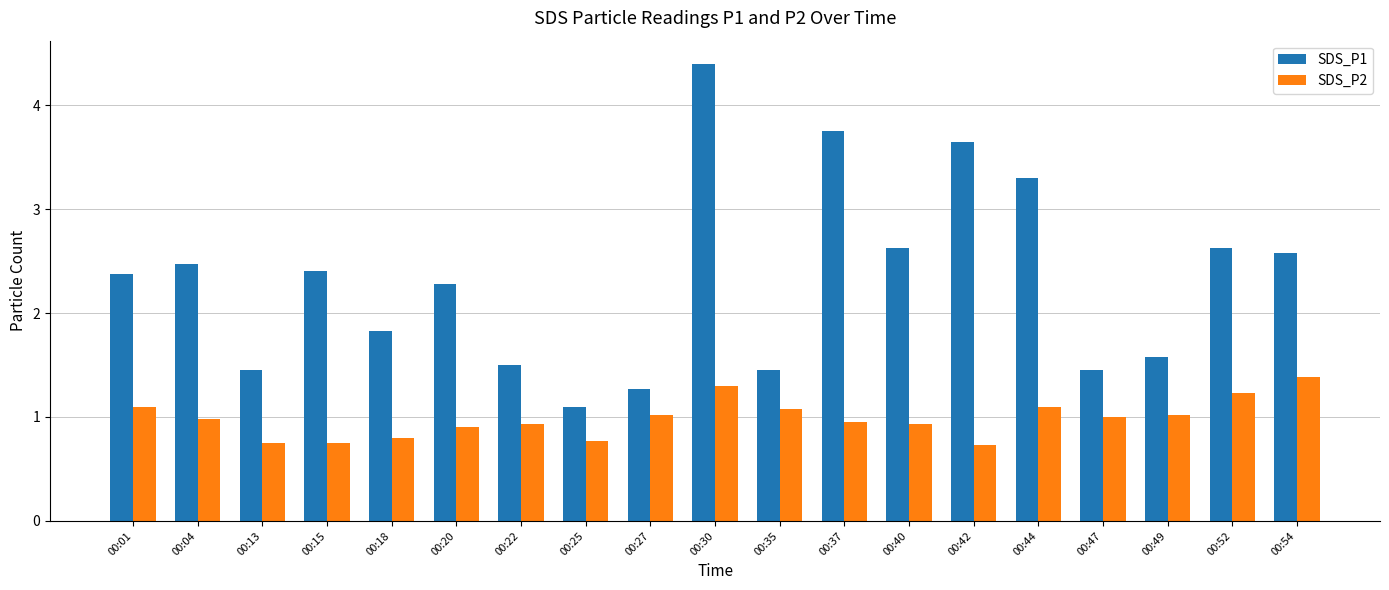

What is the smallest value displayed?

0.7